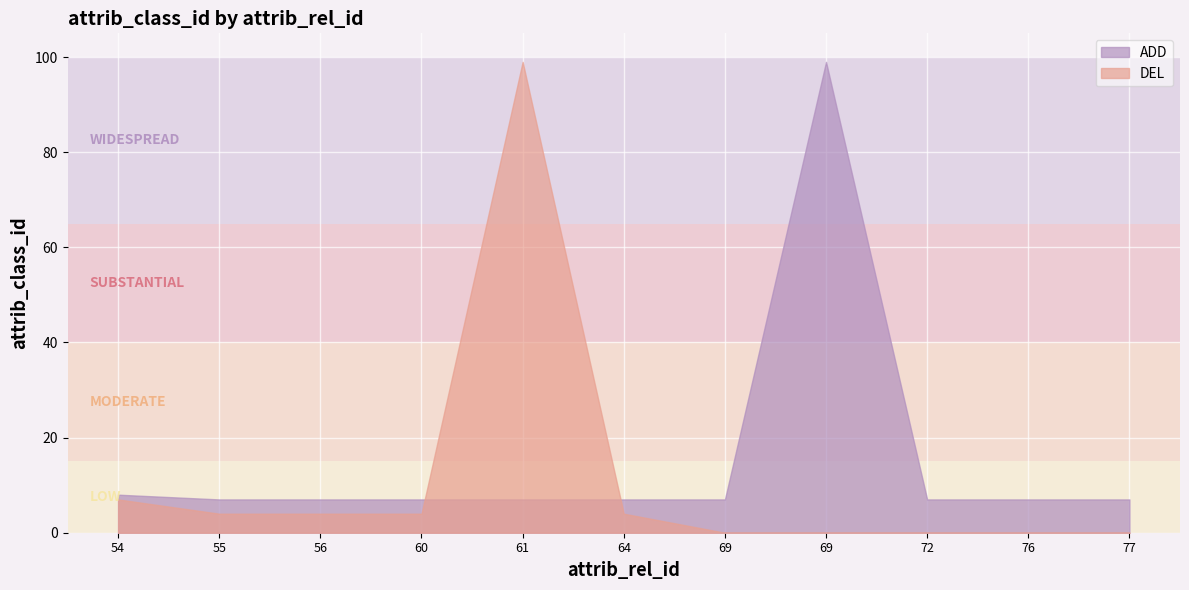

Which category has the highest value across all series?

69